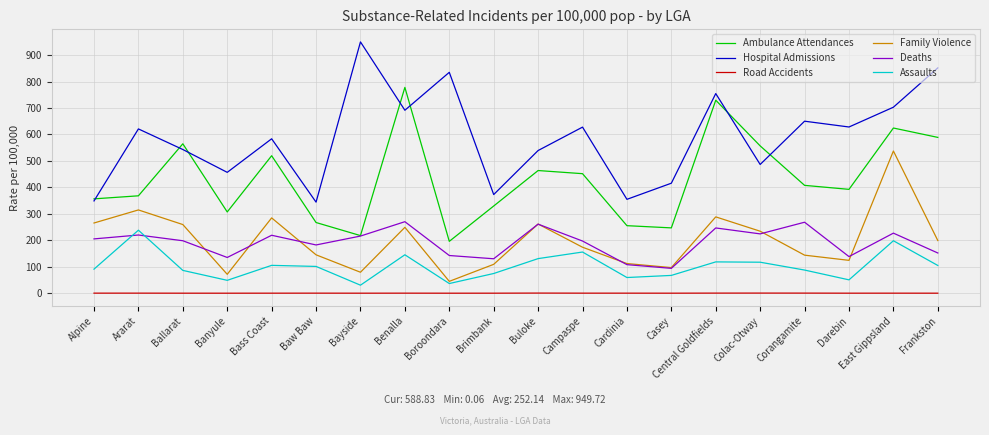

Which category has the highest value in the Assaults series?

Ararat